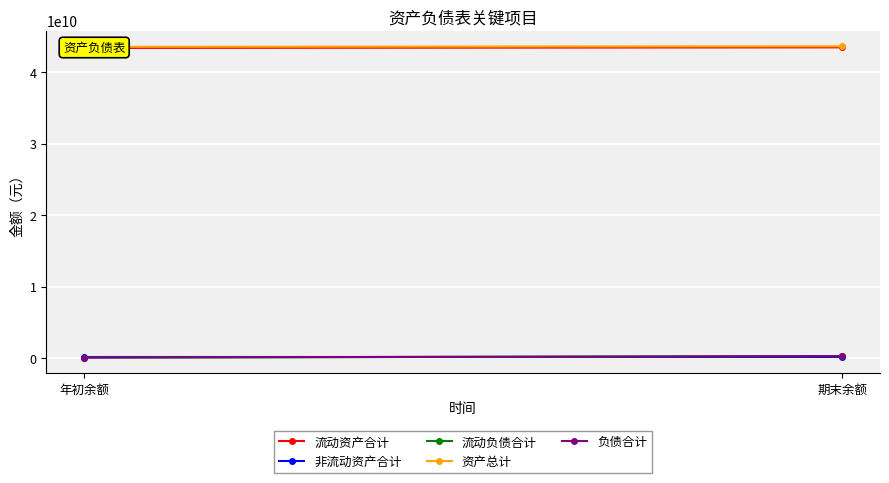

Rank the categories by 资产总计 value from highest to lowest.

期末余额, 年初余额